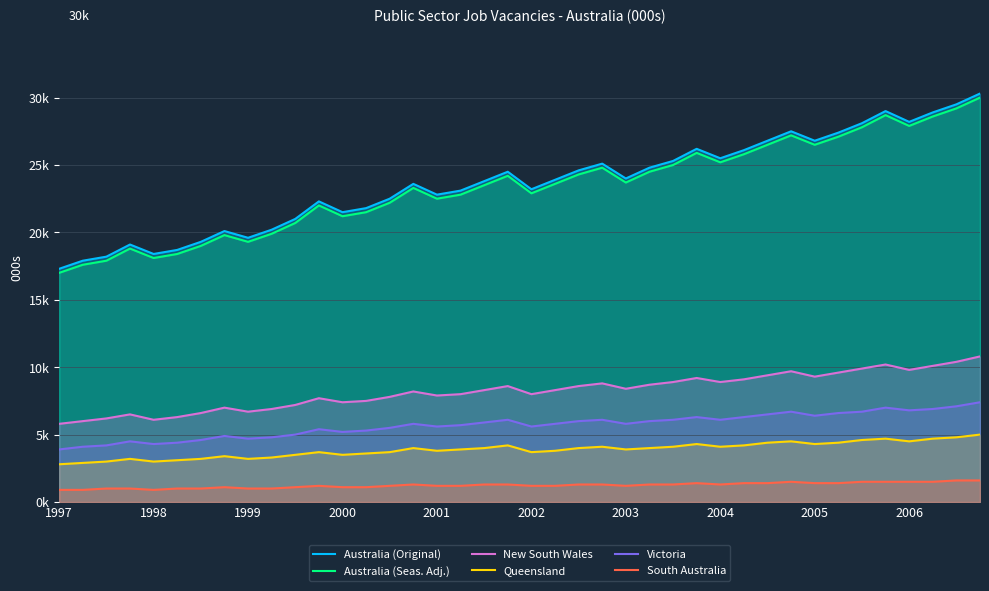

True or false: New South Wales and South Australia intersect in this chart.

False